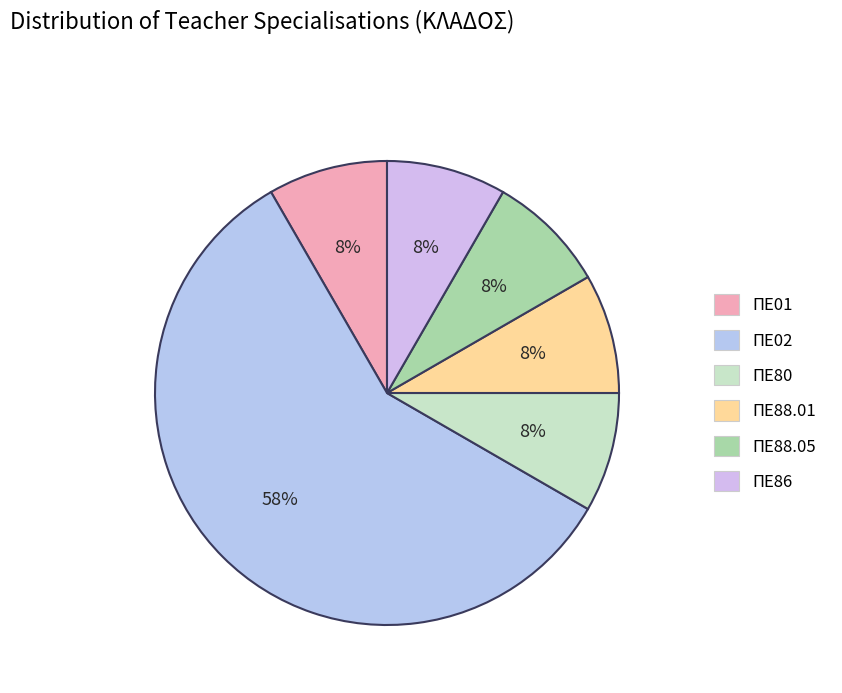

How many slices are in this pie chart?

6